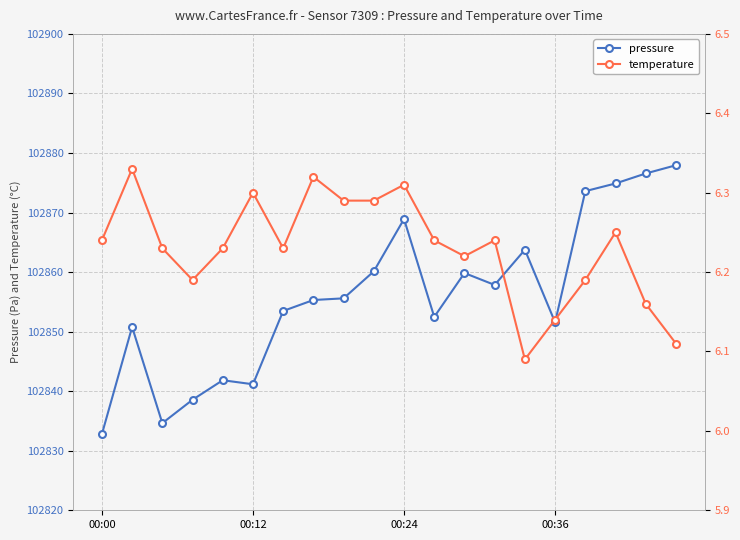

True or false: pressure has a value of 102851.6 at 00:36.

True